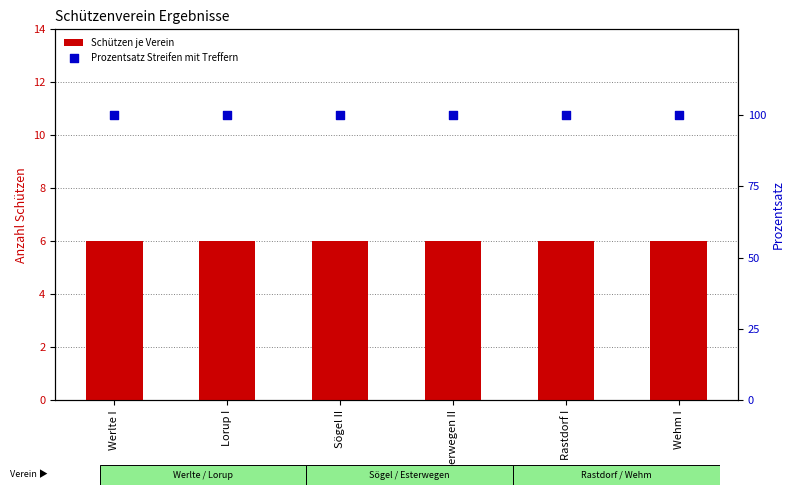

Which series contains the highest Y value?

Prozentsatz Streifen mit Treffern